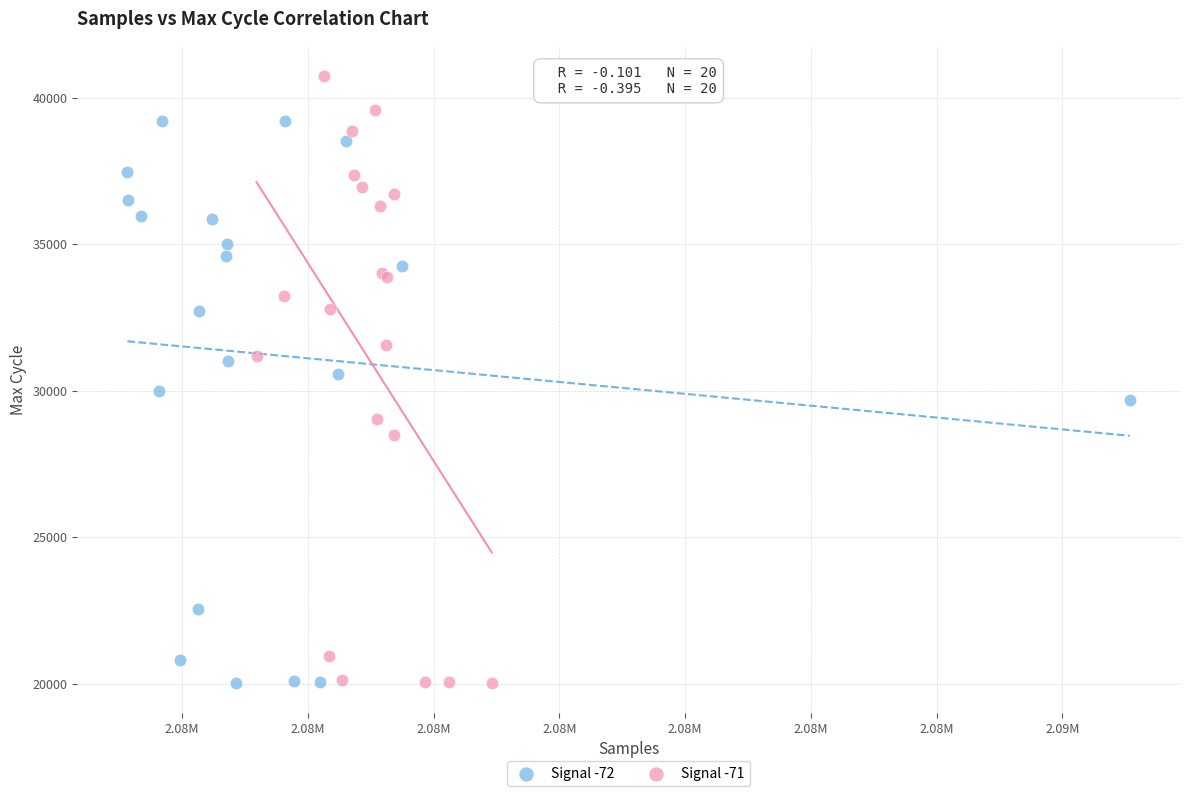

Which series contains the highest Y value?

Signal -71